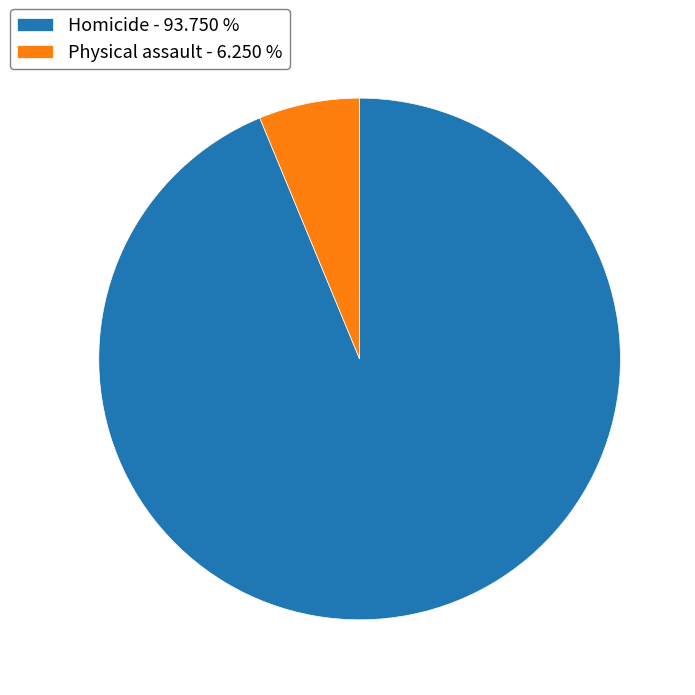

How many slices are in this pie chart?

2